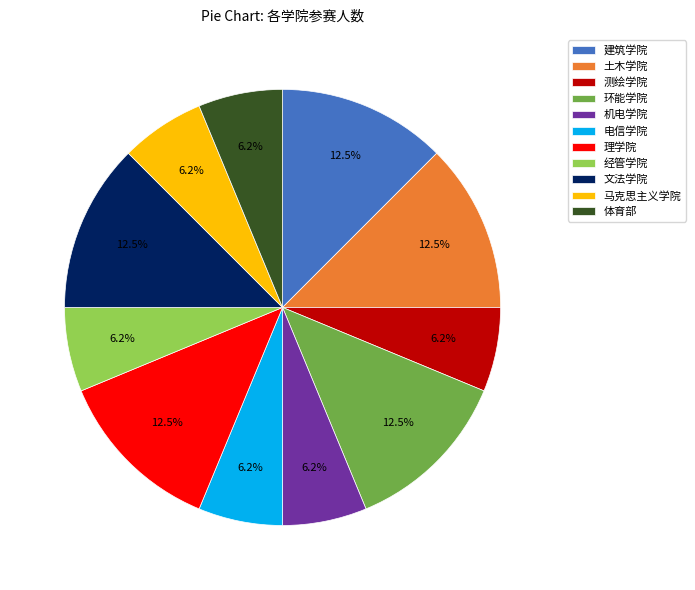

Is the sum of 机电学院 and 环能学院 greater than half?

No